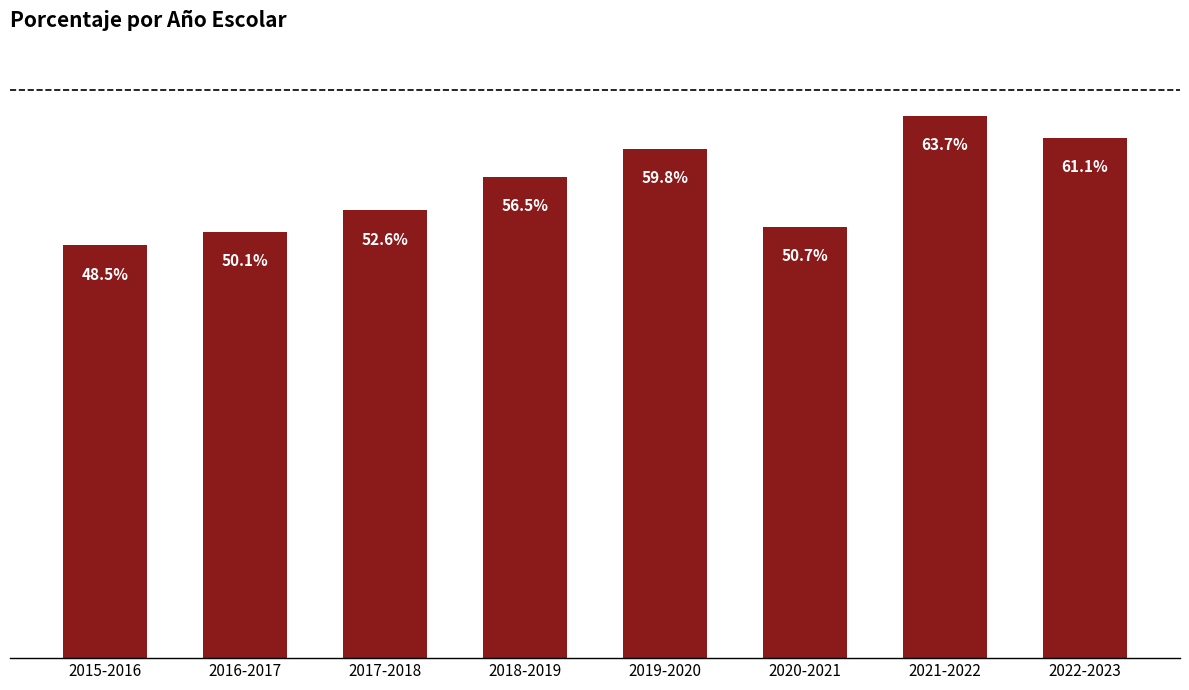

Which category has the lowest value across all series?

2015-2016